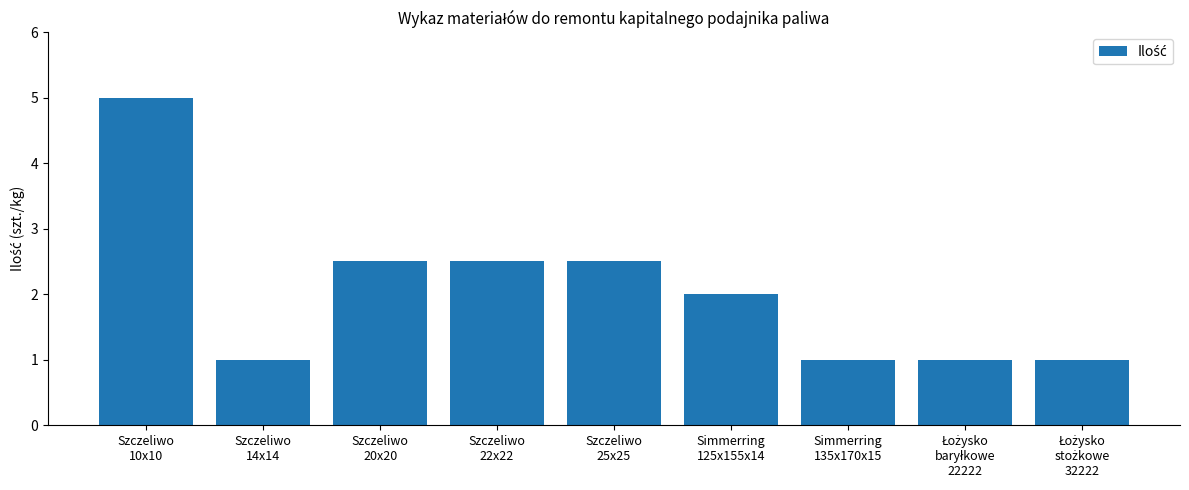

What is the sum of all values?

18.5